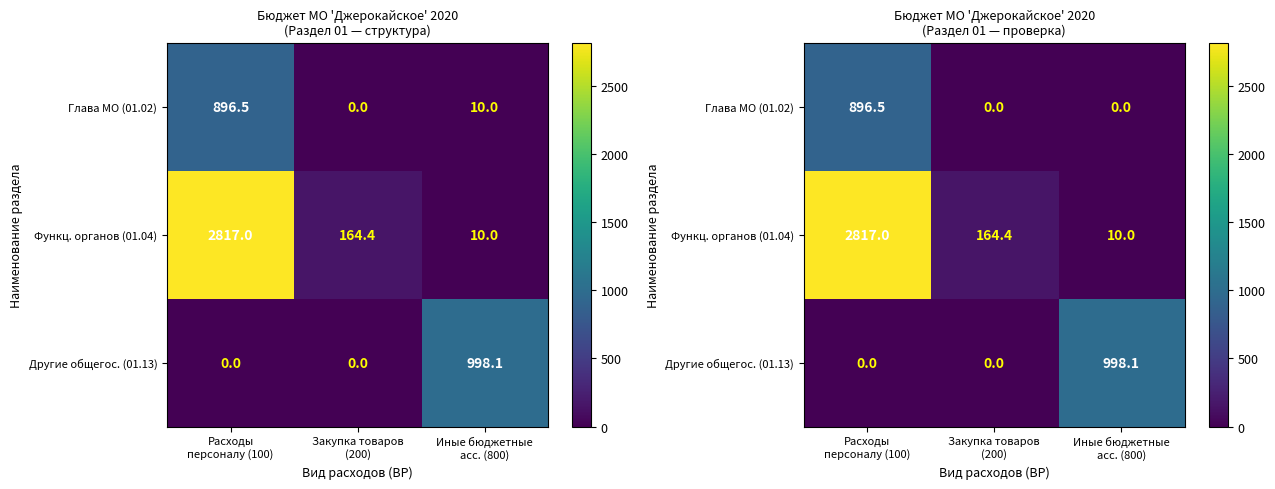

Between Расходы персоналу (100) and Закупка товаров (200), which series saw the biggest shift?

Функц. органов (01.04)